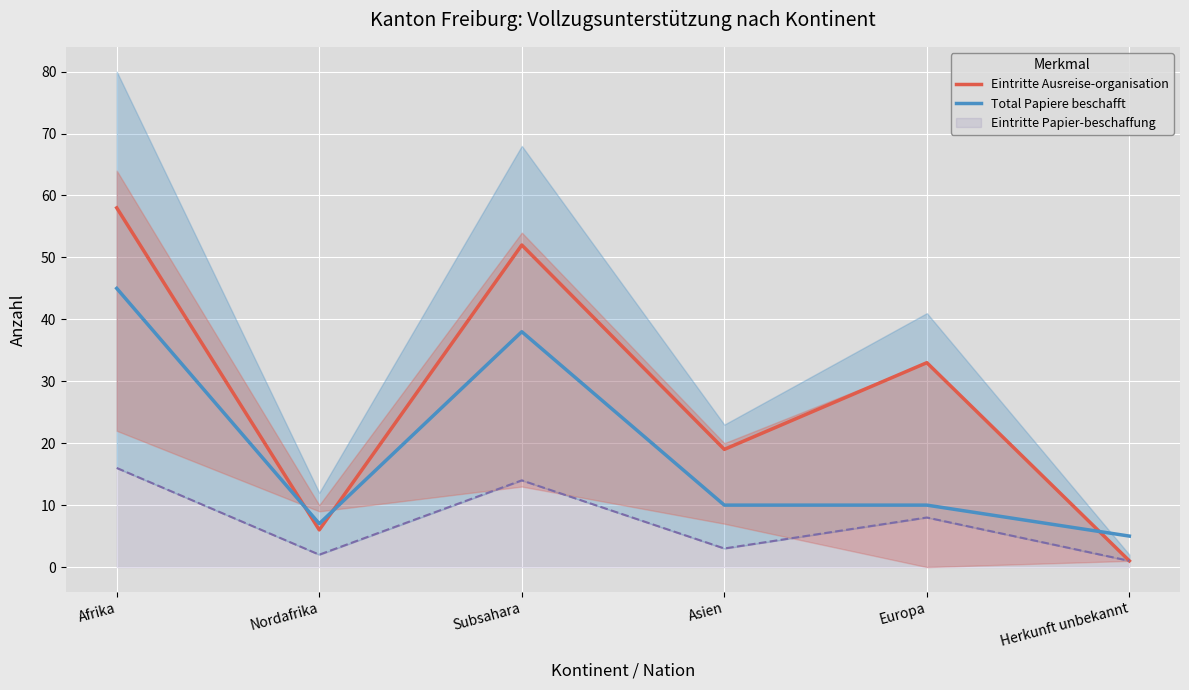

True or false: Total Papiere beschafft has more than 2 interior local peaks.

False